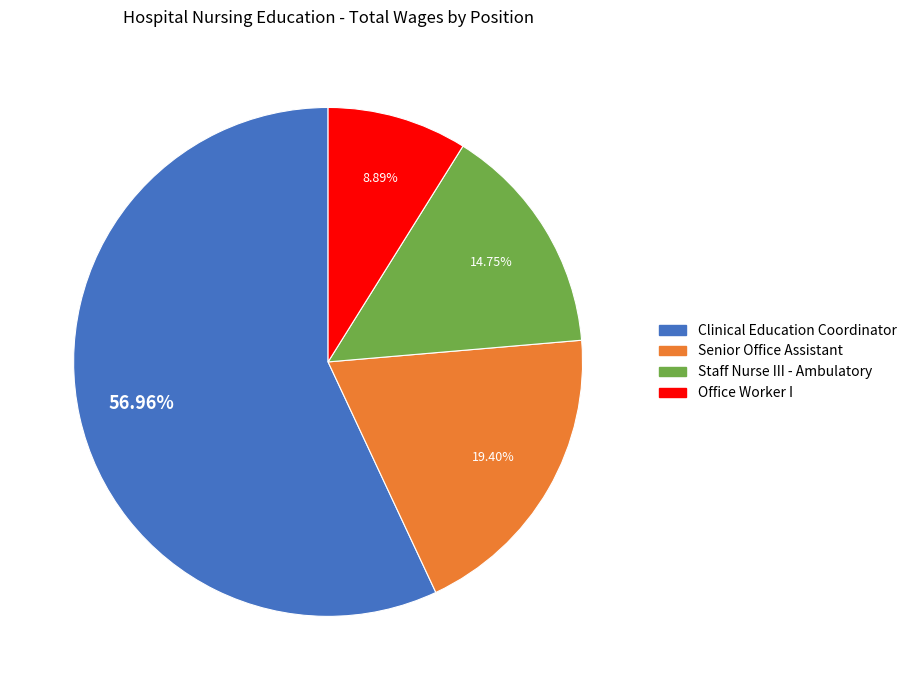

To the nearest percent, what portion does Office Worker I represent?

9%